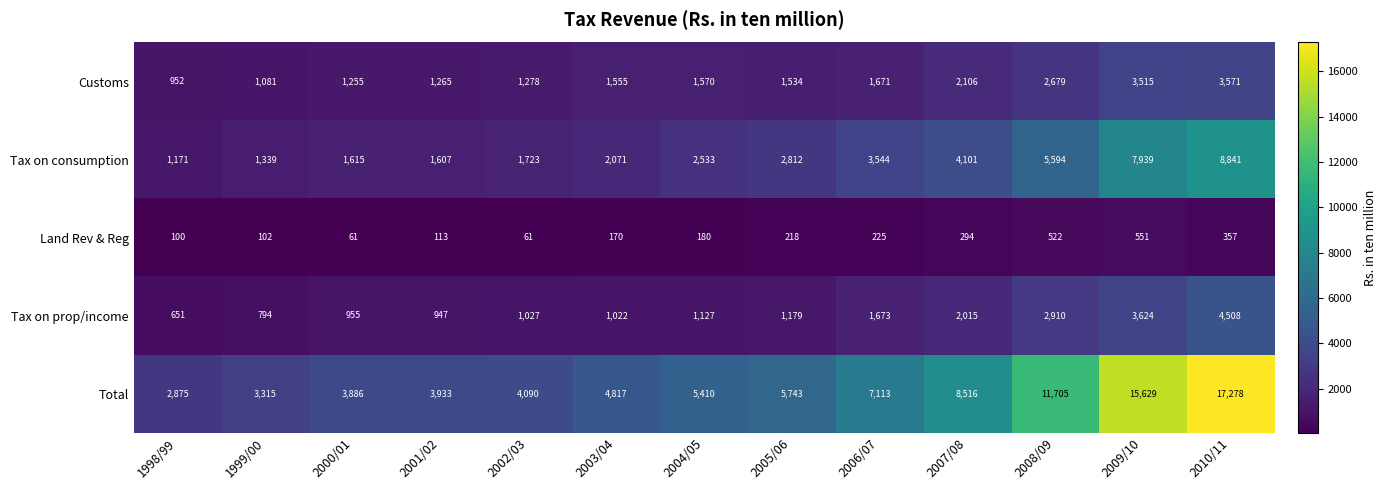

What is the highest value of the Tax on prop/income series?

4508